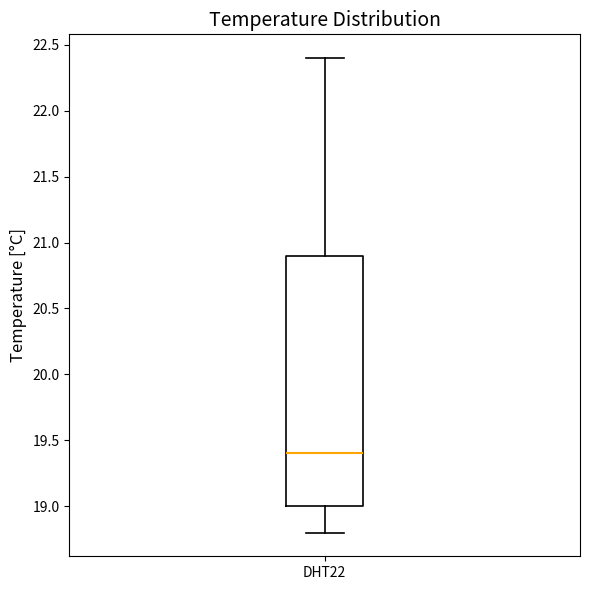

Transcribe this box plot: give where the median line is, the range the box spans, and where the two whiskers end, as read against the y-axis. The values are not printed on the chart, so give them approximately, as read against the axis.

median 19.4, box 19.0 to 20.9, whiskers 18.8 to 22.4